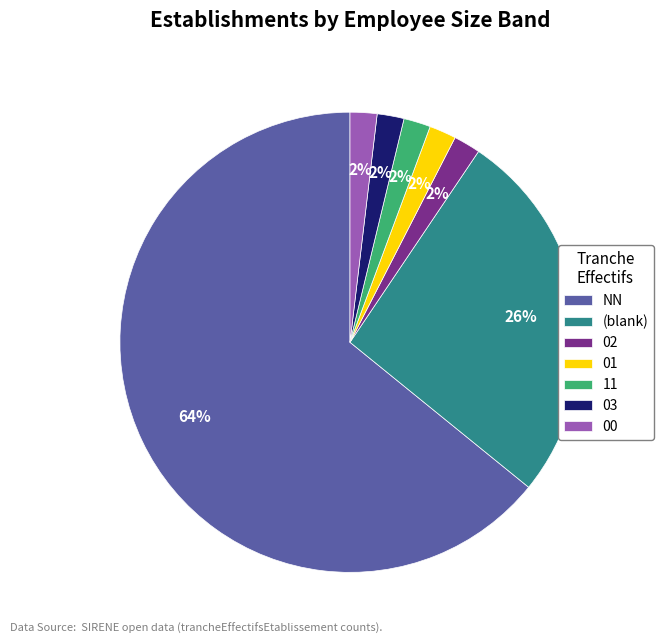

How many segments does this pie chart have?

7